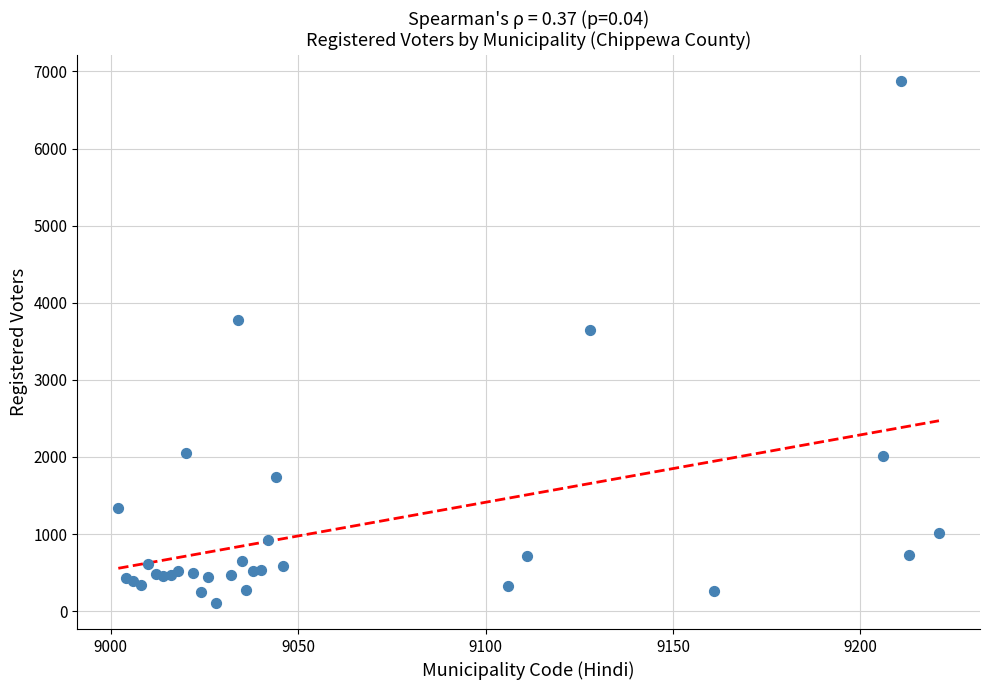

What Y value in the scatter plot is closest to 3493?

3645